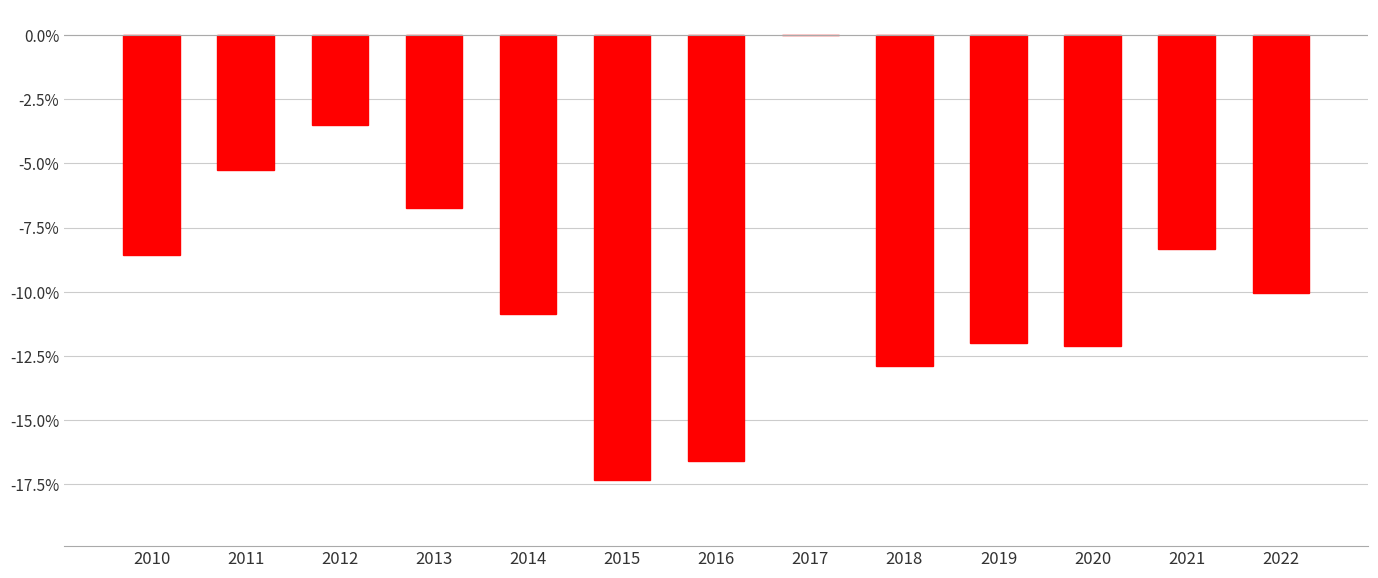

True or false: the data shows -11.5 at 2017.

False